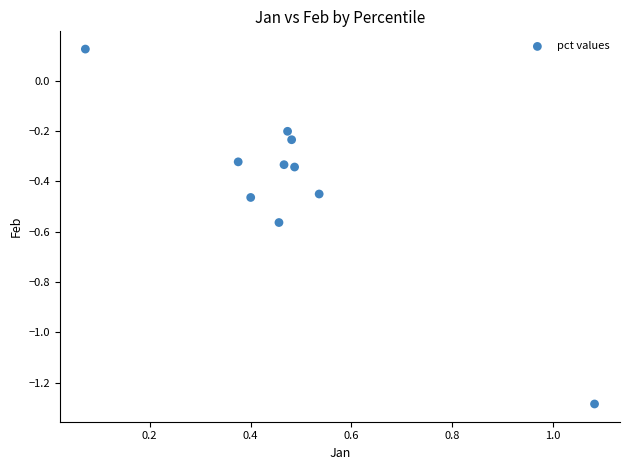

What is the range of Y values (max minus min)?

1.4